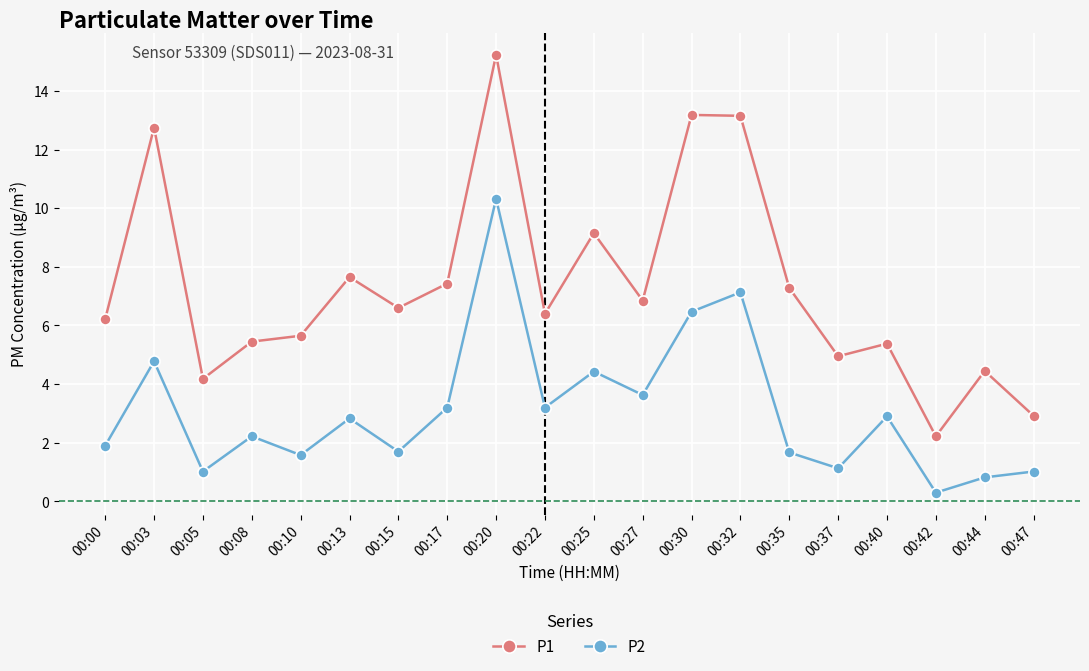

True or false: P2 has more than 0 interior local peaks.

True